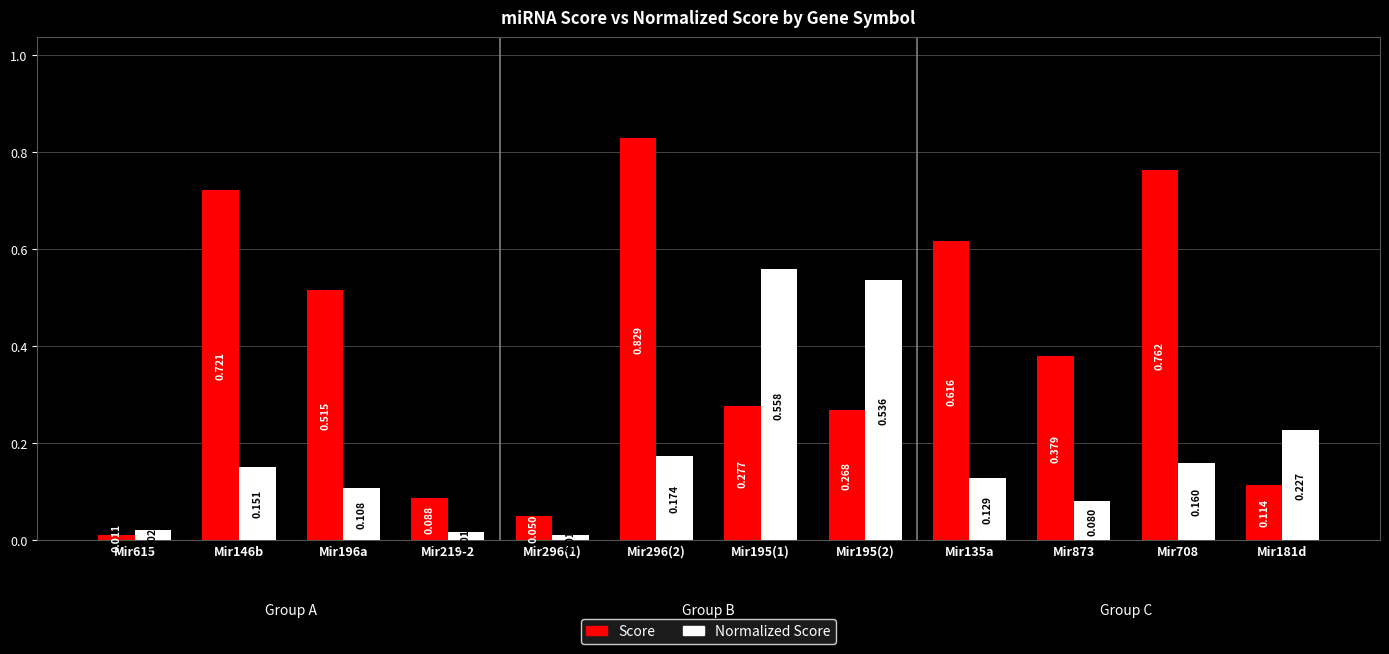

Reading left to right, extract all data points from this chart.

Score: 0.0	0.7	0.5	0.1	0.1	0.8	0.3	0.3	0.6	0.4	0.8	0.1
Normalized Score: 0.0	0.2	0.1	0.0	0.0	0.2	0.6	0.5	0.1	0.1	0.2	0.2